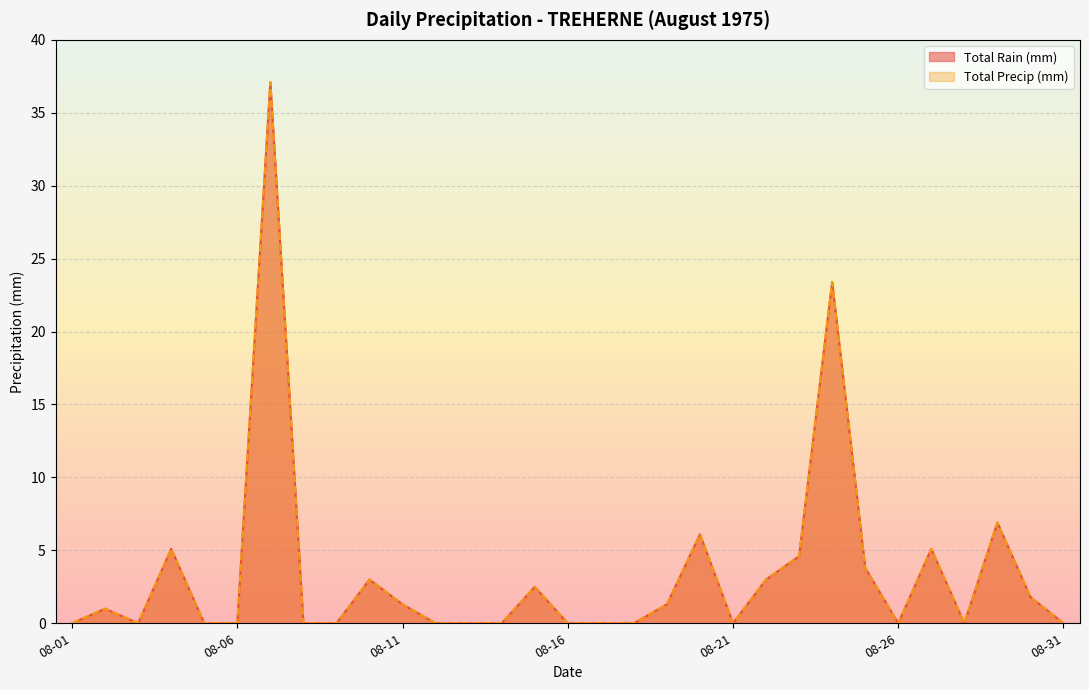

Which series changed the most between 1975-08-04 and 1975-08-23?

Total Rain (mm)